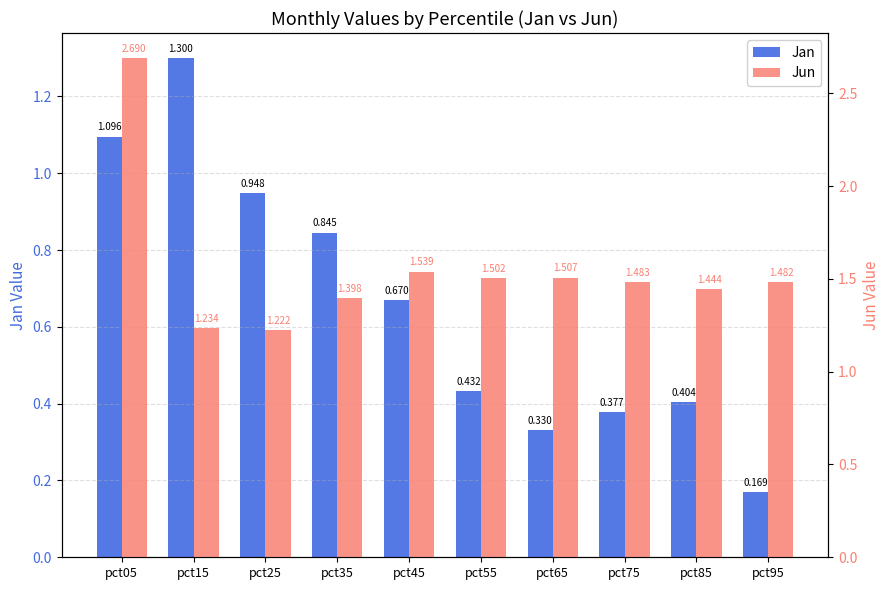

At which label does Jun reach its peak?

pct05